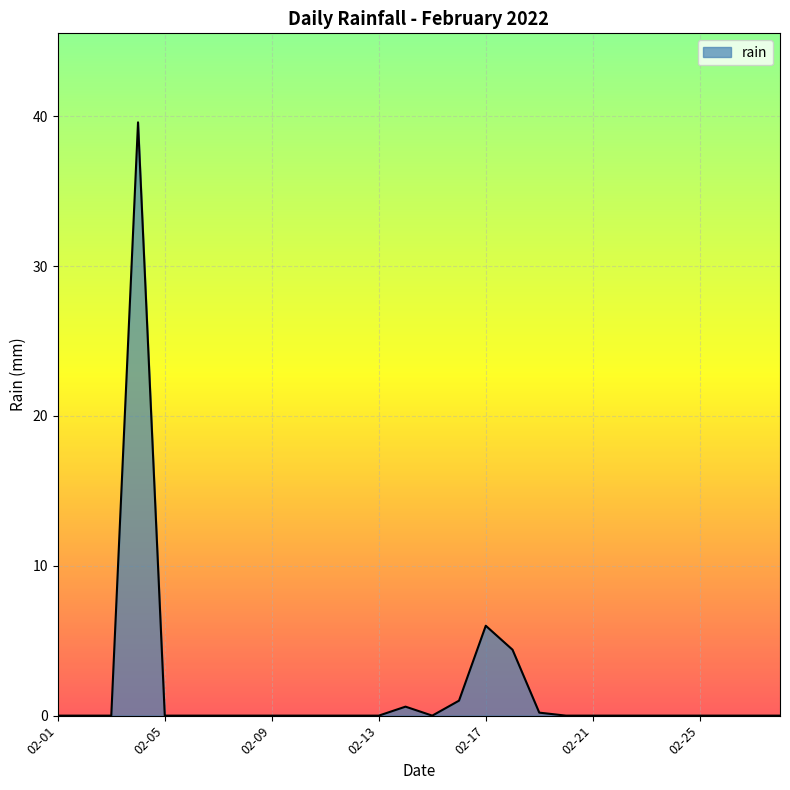

What is the greatest value displayed?

39.6